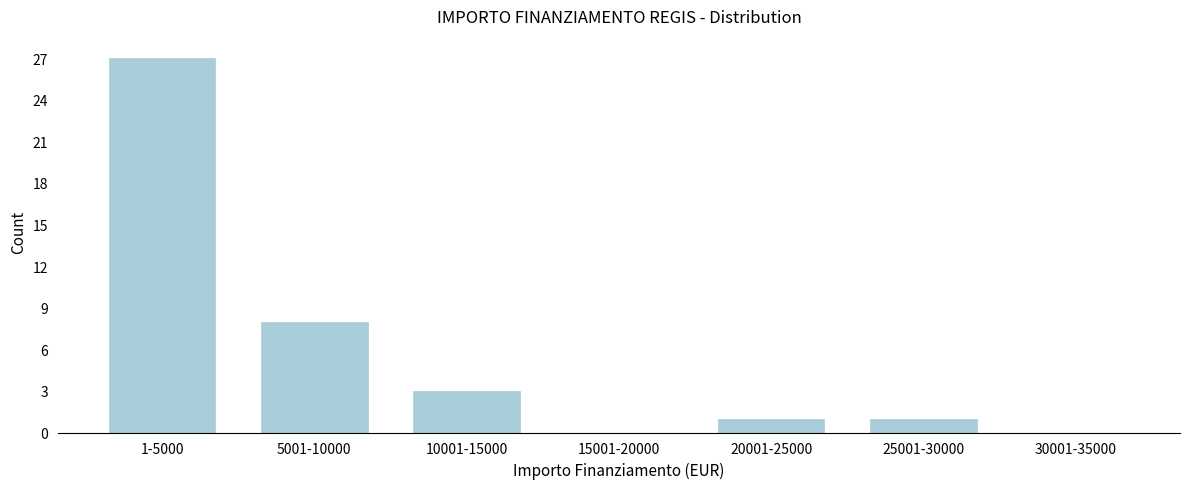

Reading left to right, list all the values displayed in this chart.

1-5000=27	5001-10000=8	10001-15000=3	15001-20000=0	20001-25000=1	25001-30000=1	30001-35000=0